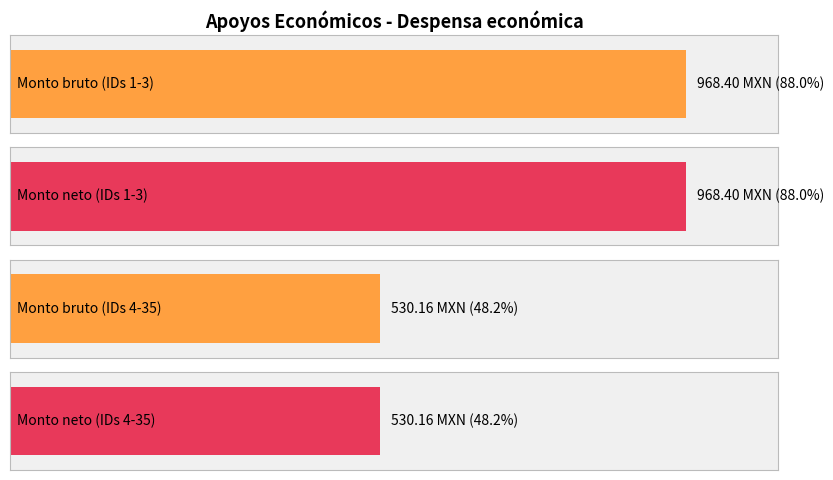

How many bars are there in each group?

2